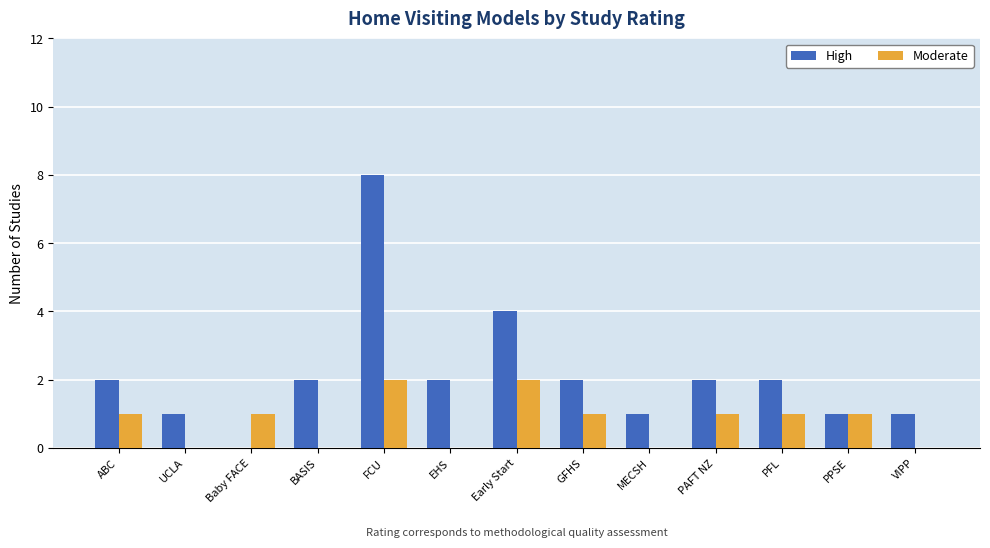

The value of Moderate at Baby FACE is 1. True or false?

True